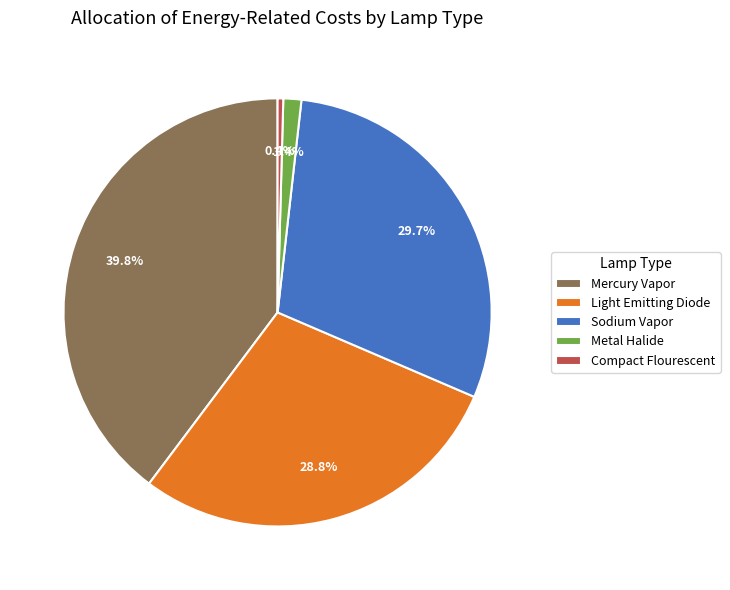

To the nearest percent, what is the combined percentage of Sodium Vapor and Light Emitting Diode?

58%